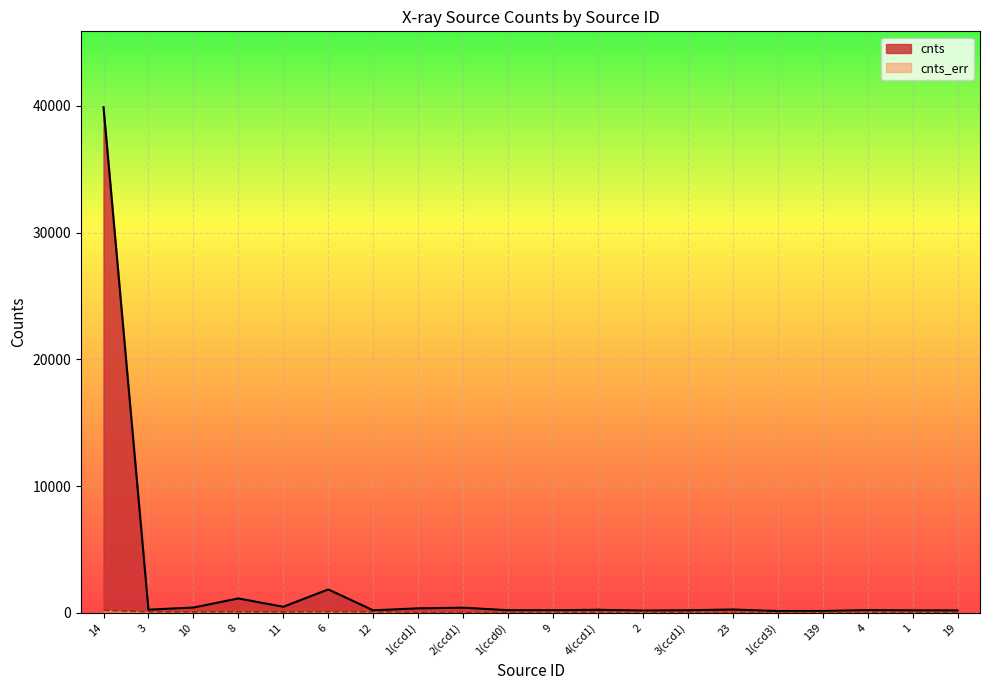

What is the label of the 20th point from the left?

19